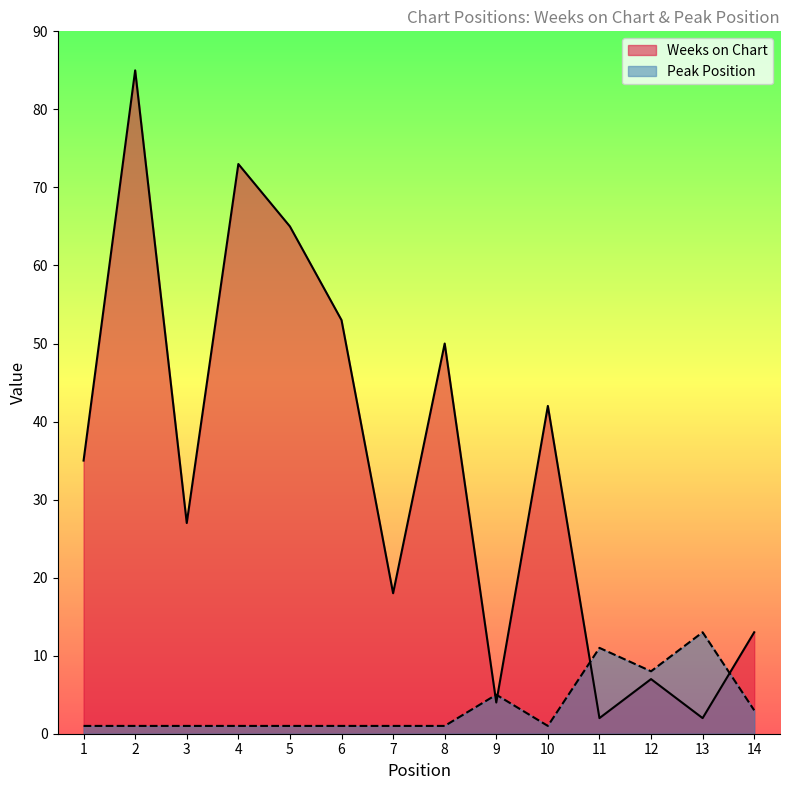

What value does the Peak Position series have at 12?

8